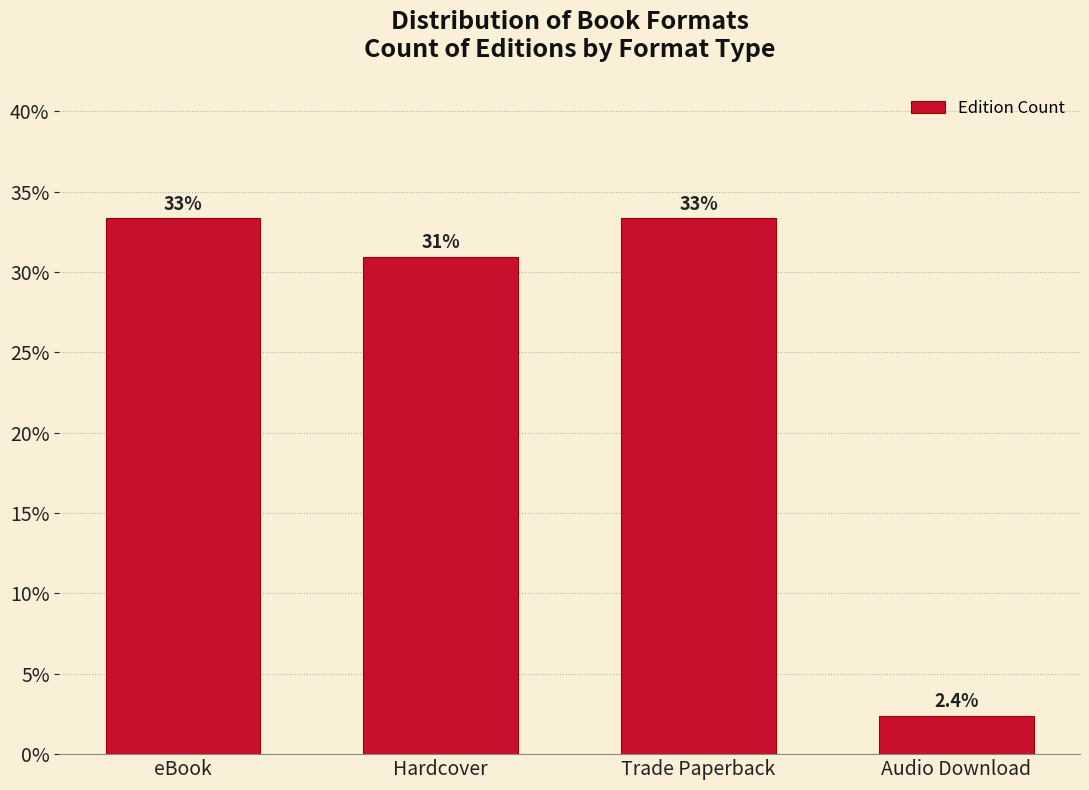

Reading left to right, what are all the values shown in this chart?

eBook=33.3	Hardcover=31.0	Trade Paperback=33.3	Audio Download=2.4